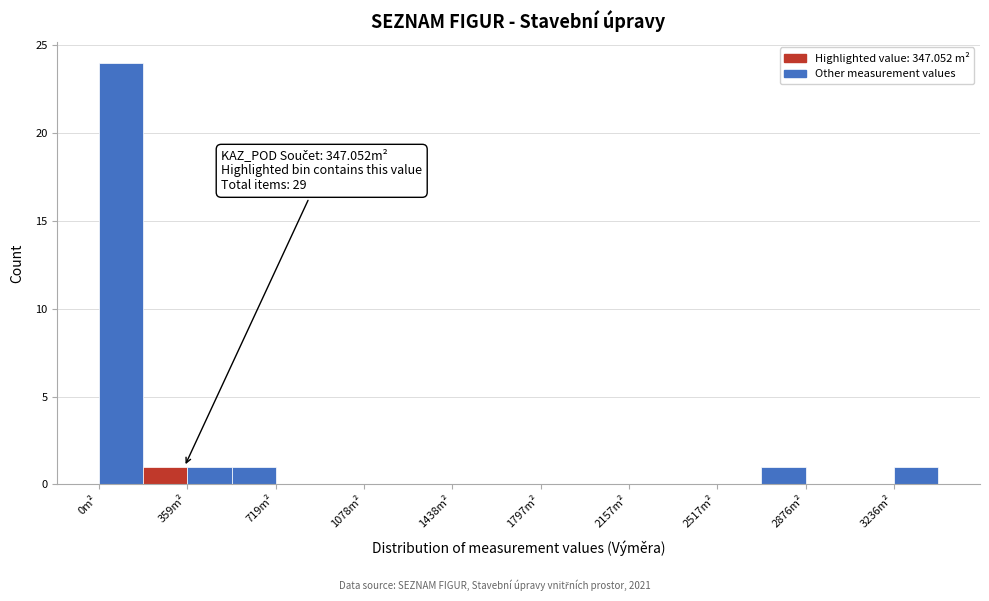

Around what value on the x-axis is the tallest bar? Give the approximate position of its centre, as read against the axis.

100